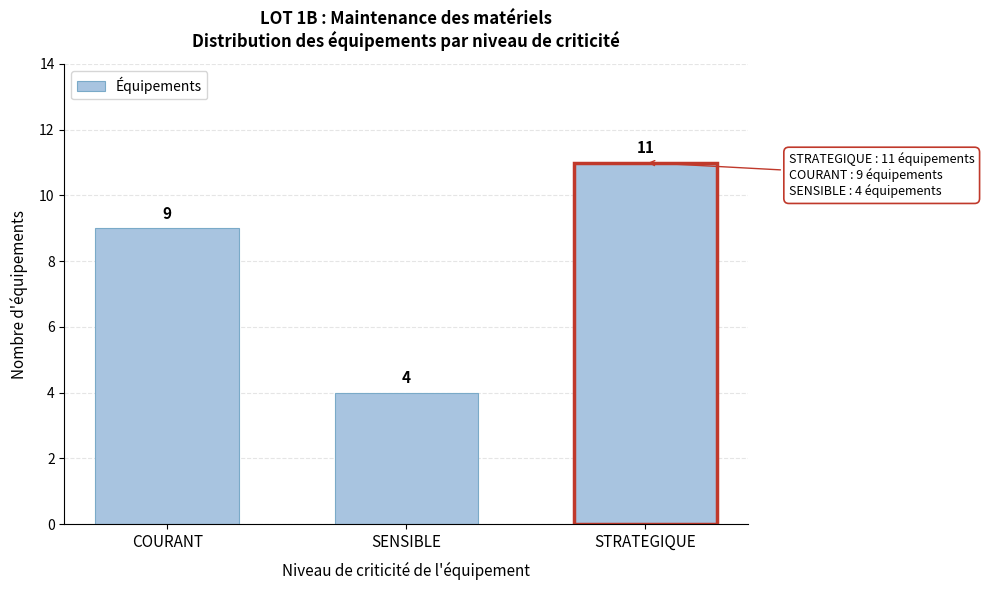

Reading left to right, list all the values displayed in this chart.

9	4	11